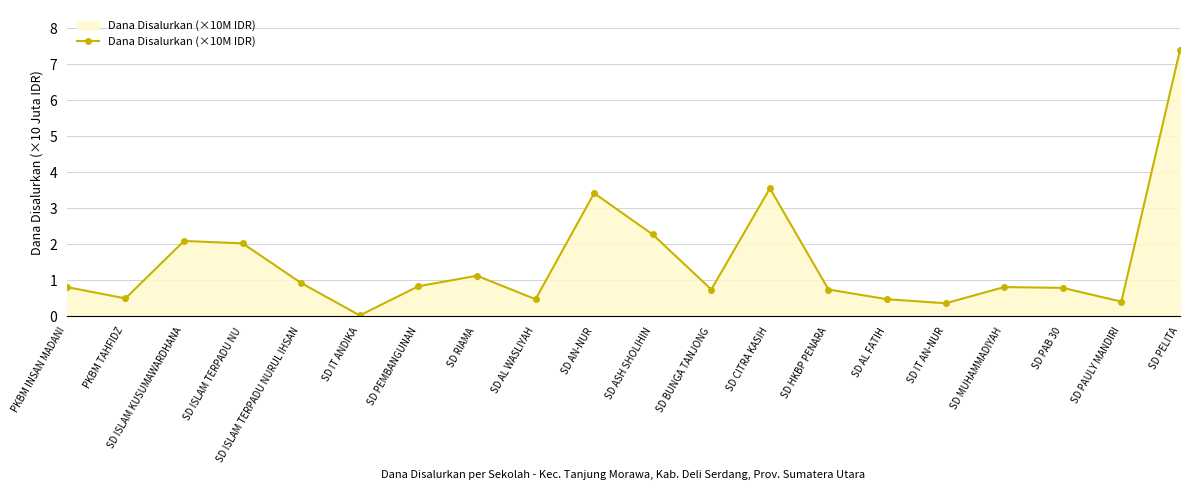

What is the value of the 14th point from the left?

0.7